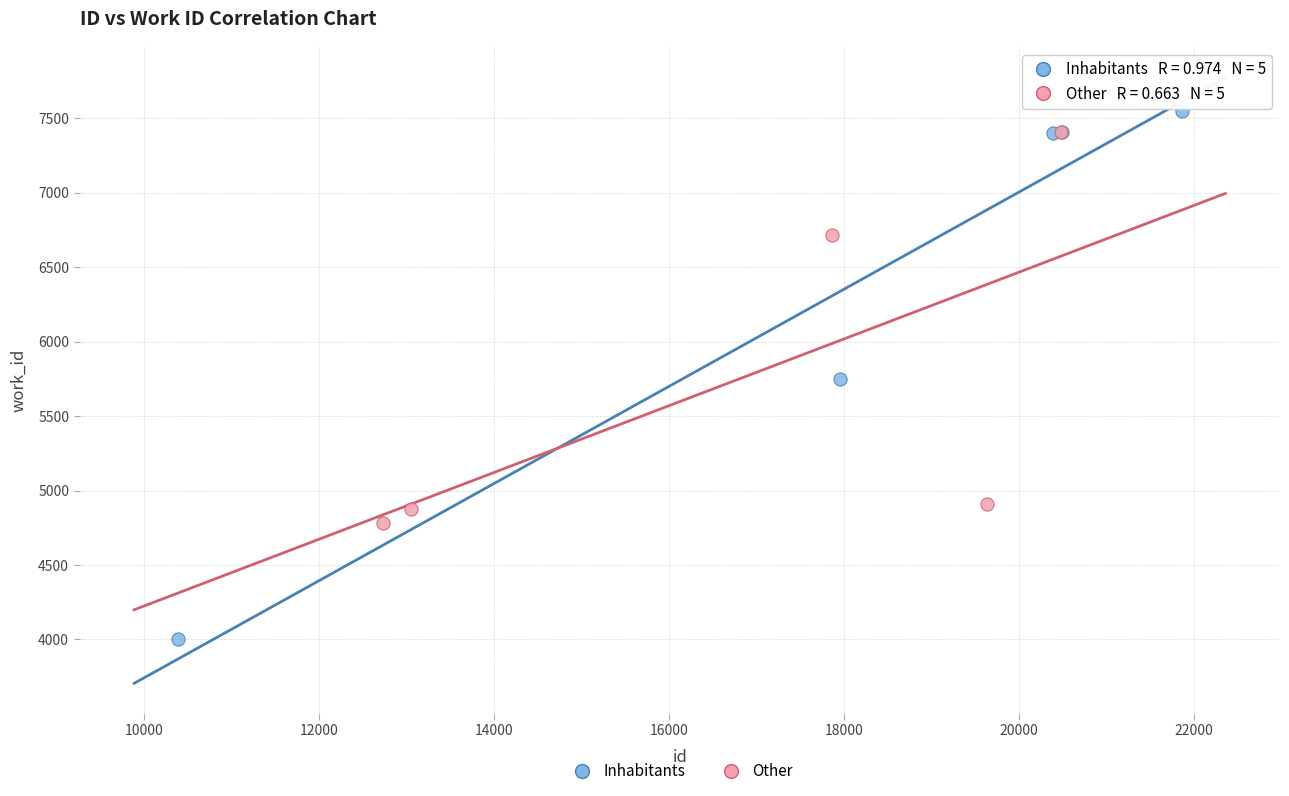

Which series reaches the minimum Y coordinate?

Inhabitants